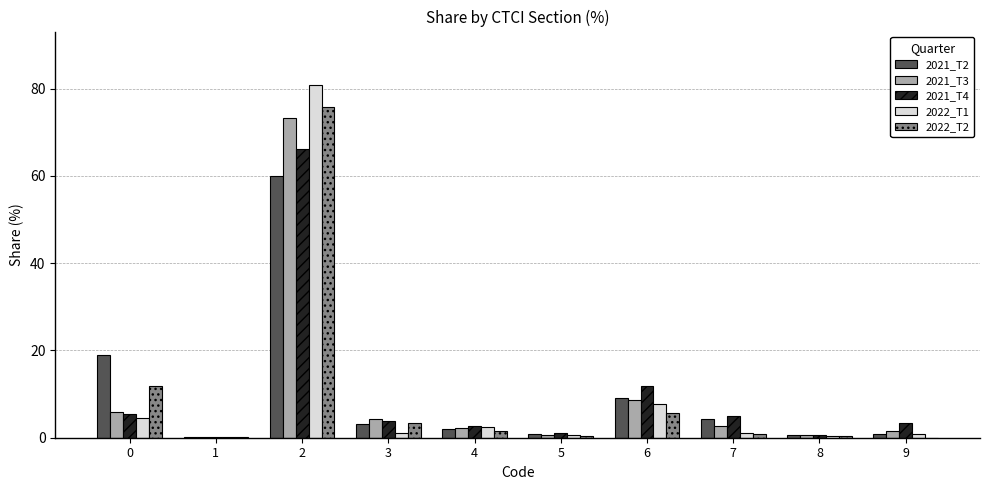

What are all the series names shown in the legend?

2021_T2, 2021_T3, 2021_T4, 2022_T1, 2022_T2